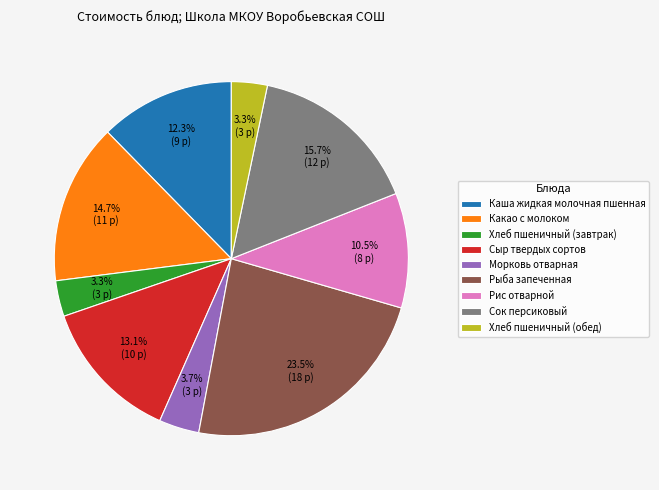

Which slice is the largest?

Рыба запеченная